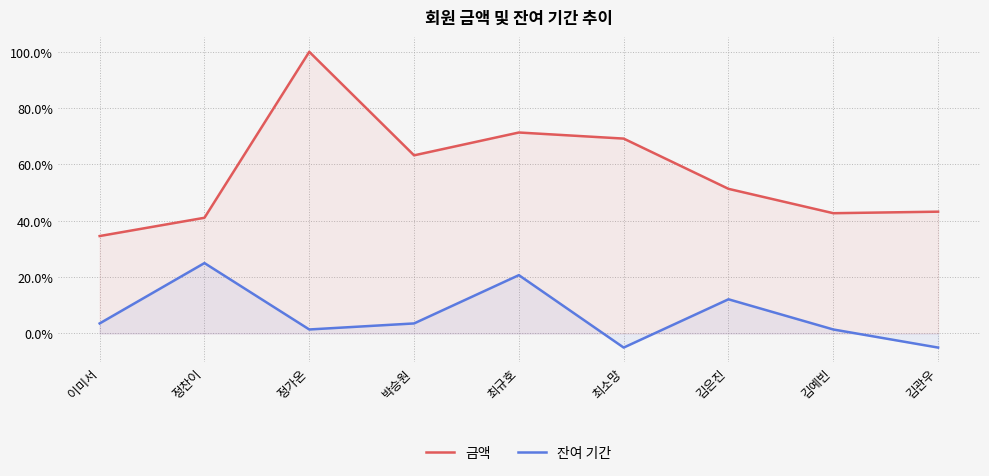

List the labels in order of 금액 value, largest first.

정가온, 최규호, 최소망, 박승원, 김은진, 김관우, 김예빈, 정찬이, 이미서